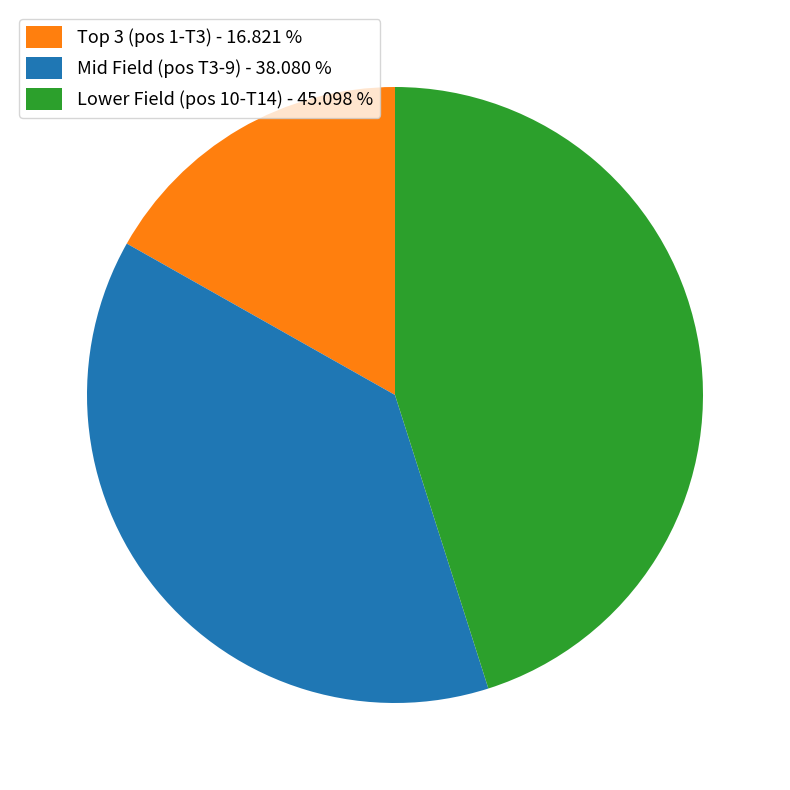

Is there any slice that represents more than half of the pie?

No